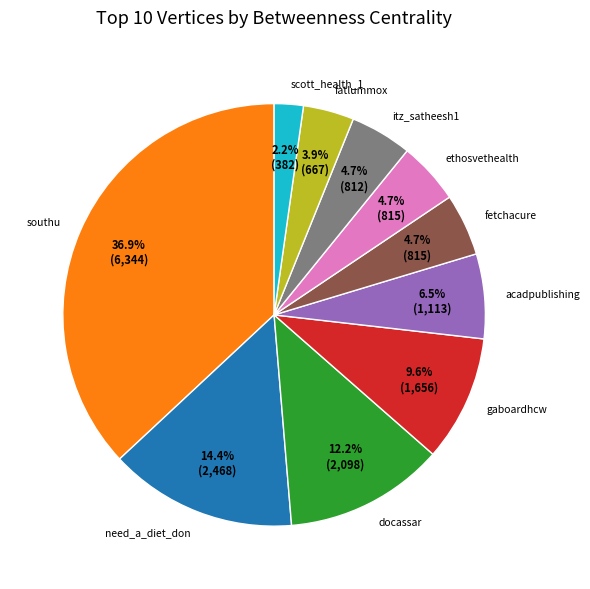

What is the smallest slice in the pie chart?

scott_health_1